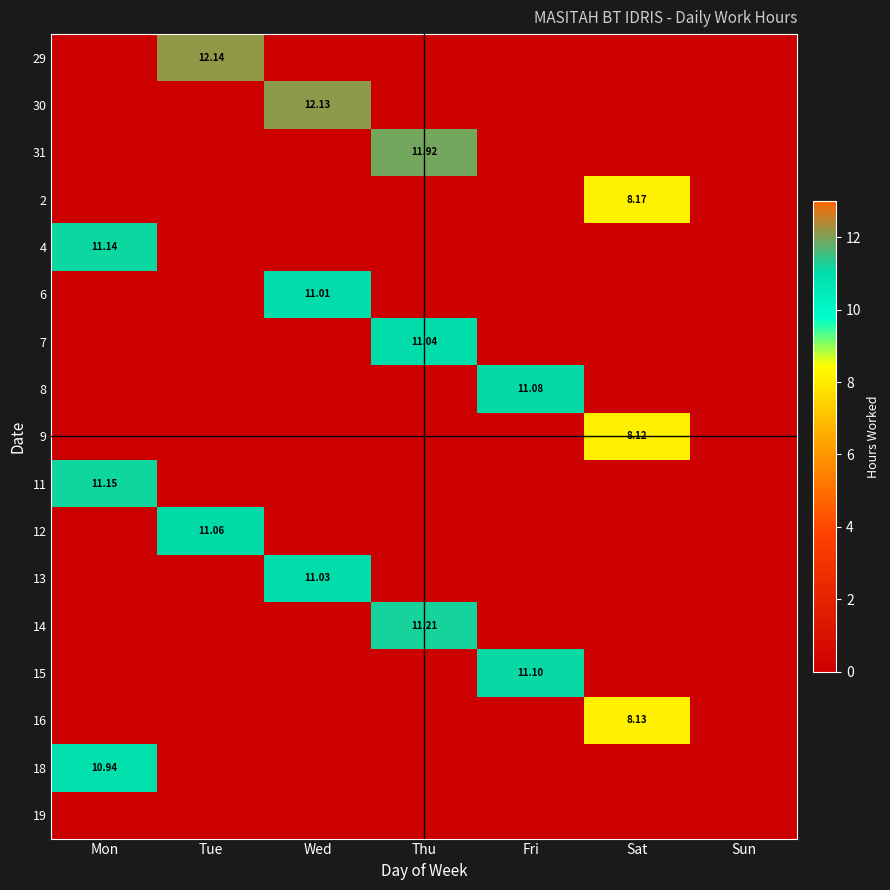

List the series in order of their peak value, lowest first.

19, 9, 16, 2, 18, 6, 13, 7, 12, 8, 15, 4, 11, 14, 31, 30, 29